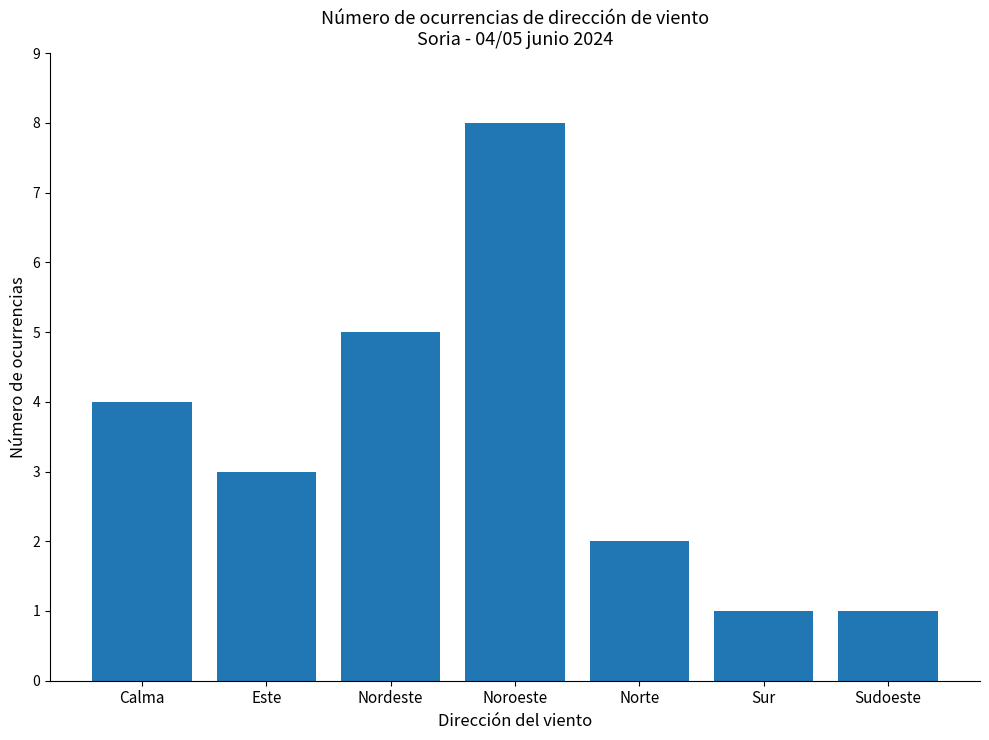

How many values are between 1 and 5?

6